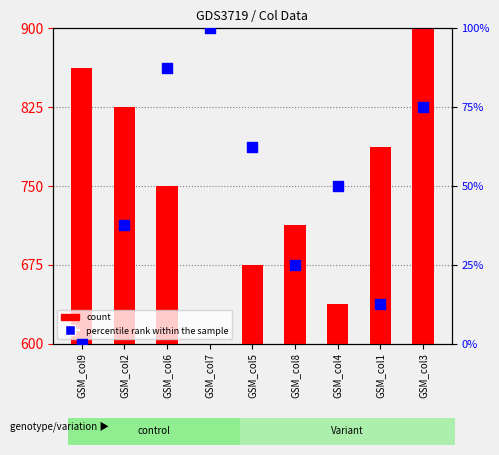

What are all the series names shown in the legend?

count, percentile rank within the sample